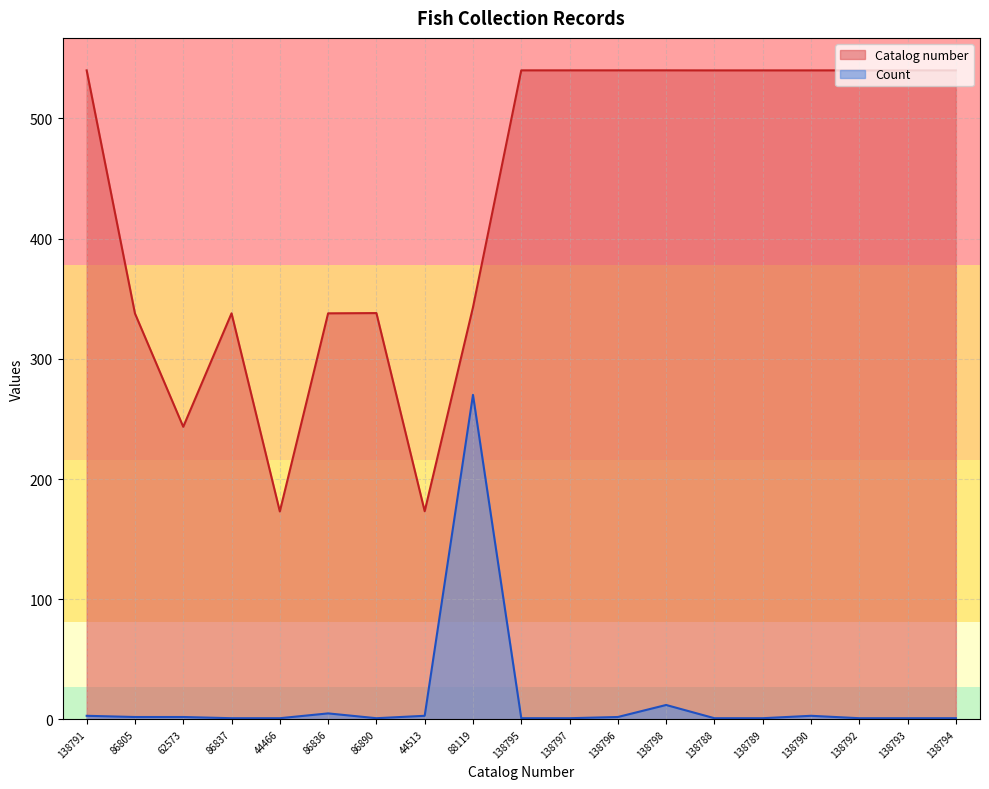

Between 86805 and 138790, which is larger?

138790